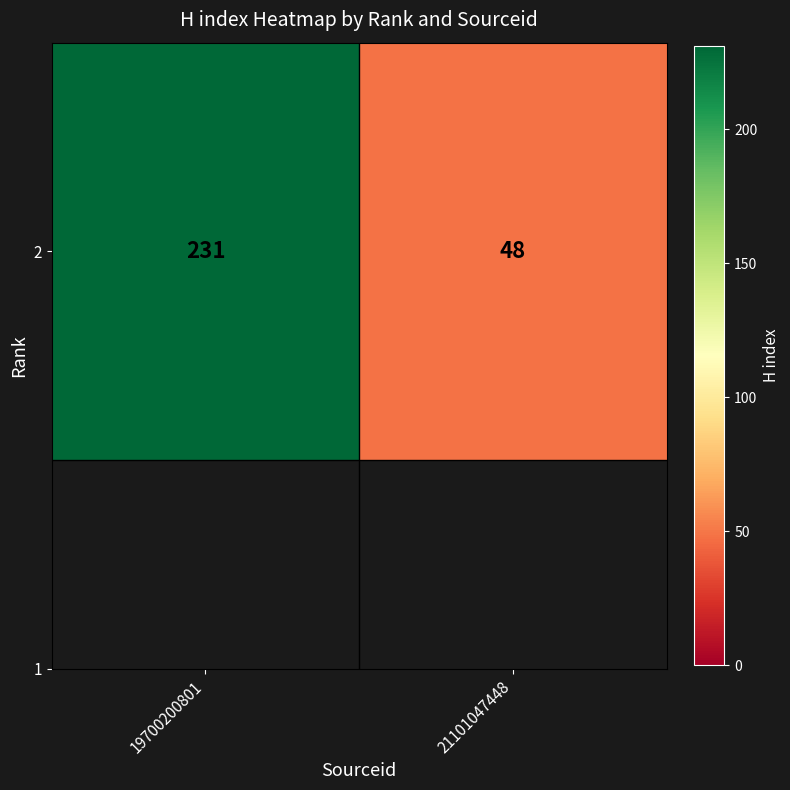

What is the difference between the maximum and minimum values?

183